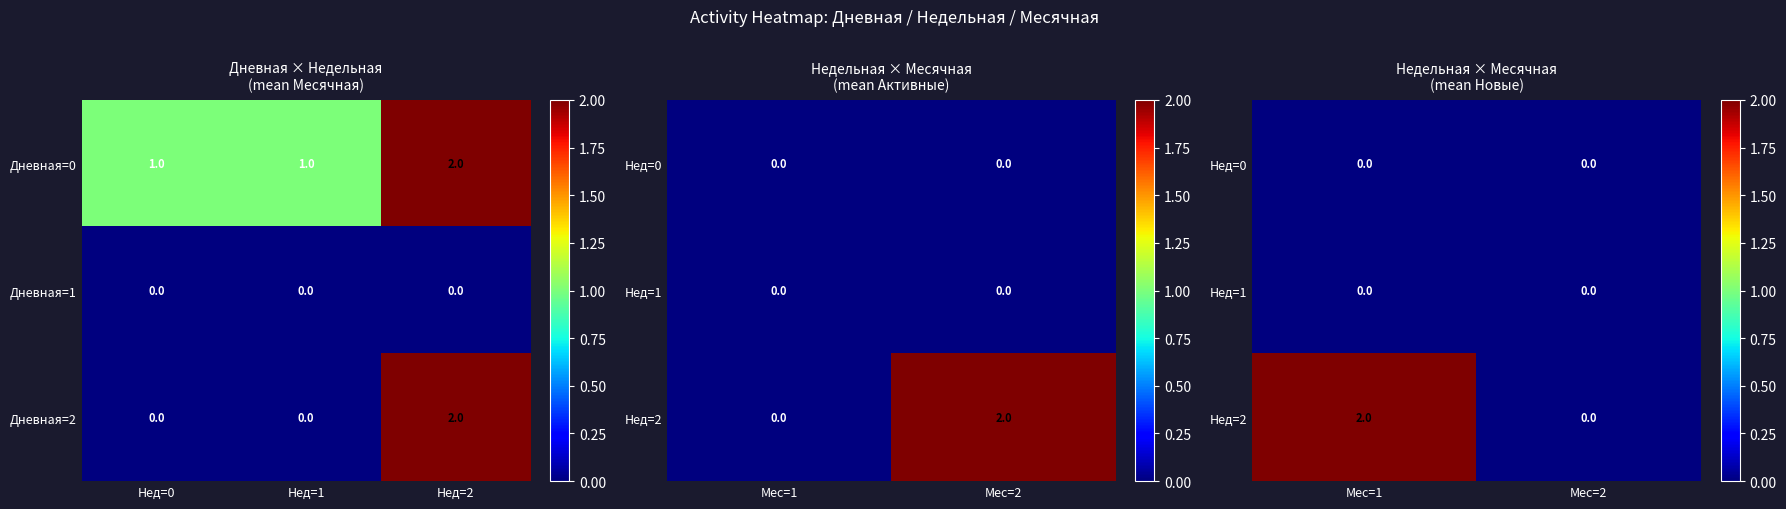

Is the value of Дневная=1 at Нед=2 greater than the value of Дневная=0 at Нед=1?

No